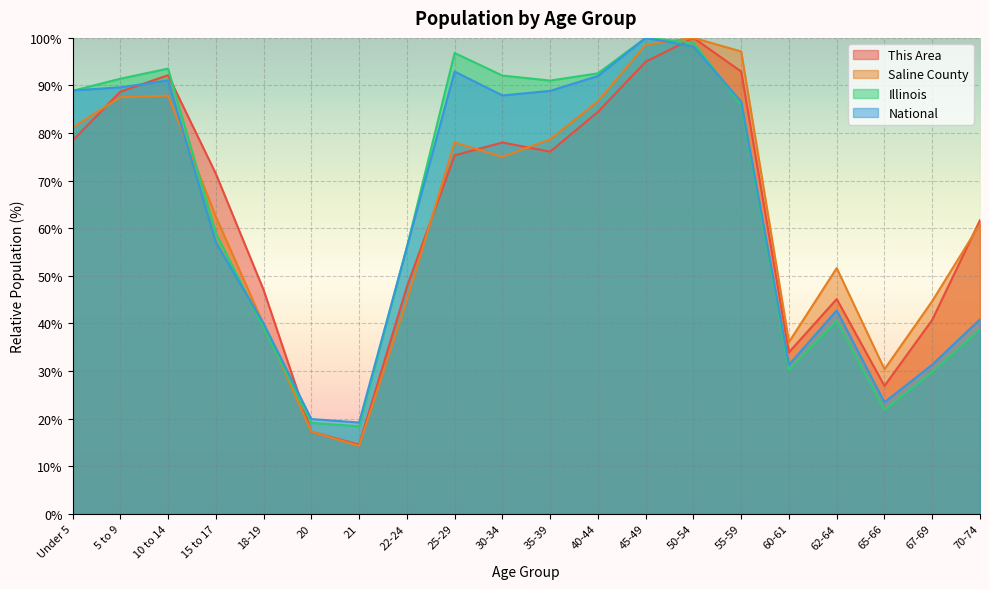

Reading left to right, what are all the values shown in this chart?

This Area: 78.4	88.7	92.2	71.5	47.0	17.2	14.5	47.7	75.3	78.0	76.1	84.4	95.0	100.0	92.9	33.9	45.1	26.9	40.7	61.7
Saline County: 81.2	87.5	87.9	62.5	39.8	17.2	14.3	44.9	78.0	75.0	78.7	86.7	98.5	100.0	97.1	36.1	51.6	30.4	44.7	60.9
Illinois: 88.9	91.4	93.5	59.0	39.1	19.1	18.4	56.0	96.8	92.1	91.0	92.6	100.0	99.0	85.9	30.2	40.6	21.8	29.8	38.8
National: 89.0	89.6	91.1	57.0	40.0	19.9	19.2	56.0	92.9	87.9	88.9	92.0	100.0	98.2	86.6	31.3	42.7	23.4	31.3	40.9